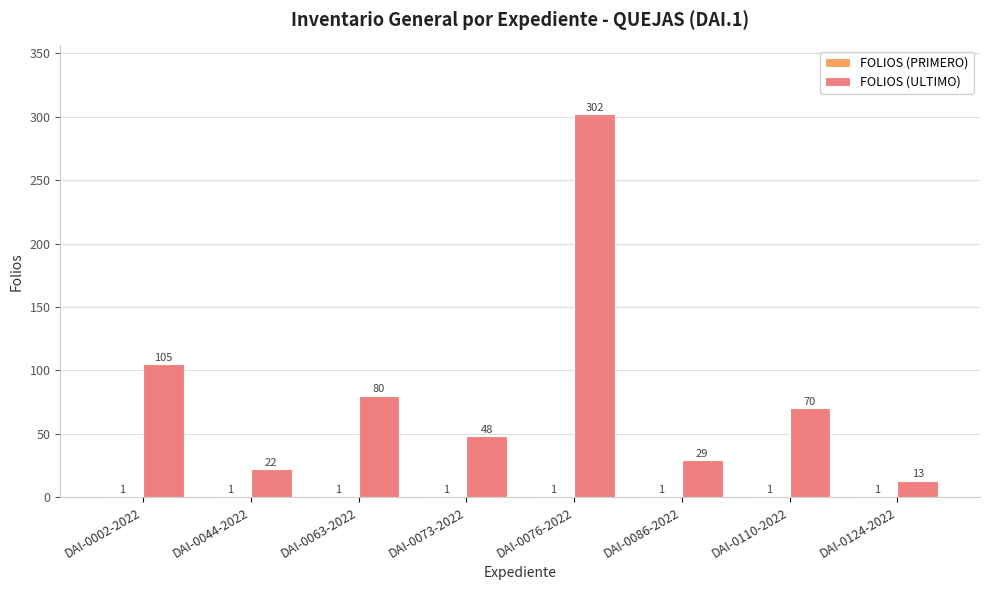

At which category is the sum across all series the highest?

DAI-0076-2022